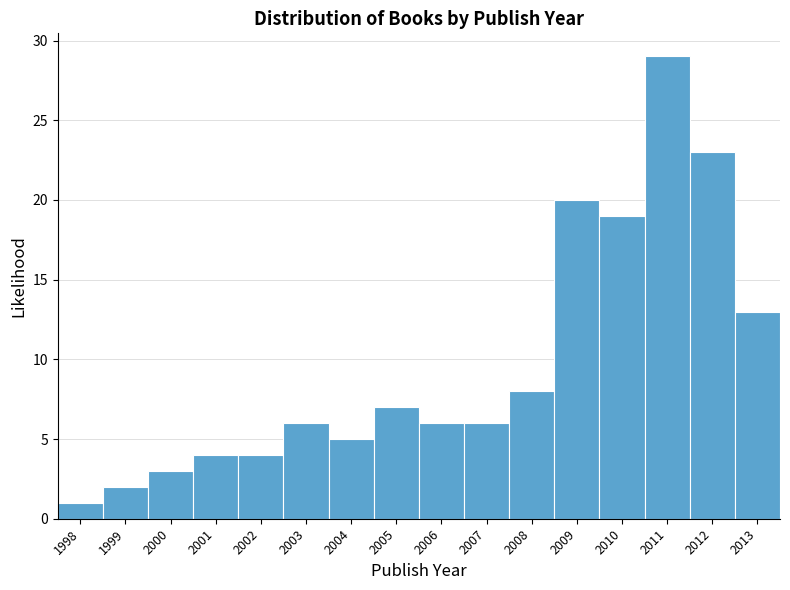

Reading left to right, list every bar in this chart as the range it spans on the x-axis followed by its height. The values are not printed on the chart, so give them approximately, as read against the axis.

1997.5 to 1998.5: 1
1998.5 to 1999.5: 2
1999.5 to 2000.5: 3
2000.5 to 2001.5: 4
2001.5 to 2002.5: 4
2002.5 to 2003.5: 6
2003.5 to 2004.5: 5
2004.5 to 2005.5: 7
2005.5 to 2006.5: 6
2006.5 to 2007.5: 6
2007.5 to 2008.5: 8
2008.5 to 2009.5: 20
2009.5 to 2010.5: 19
2010.5 to 2011.5: 29
2011.5 to 2012.5: 23
2012.5 to 2013.5: 13